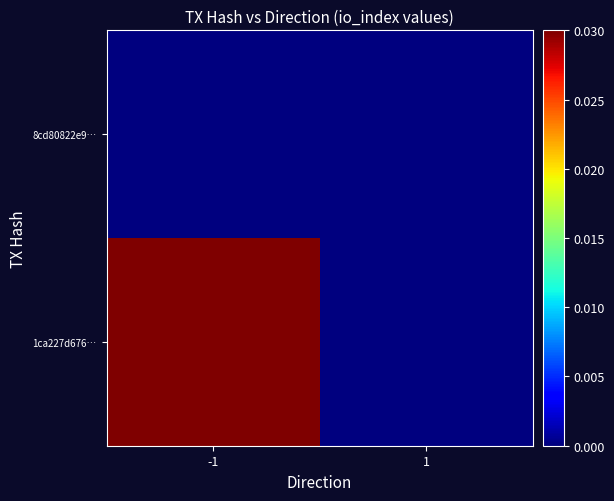

Which series has the widest spread of values?

1ca227d676…